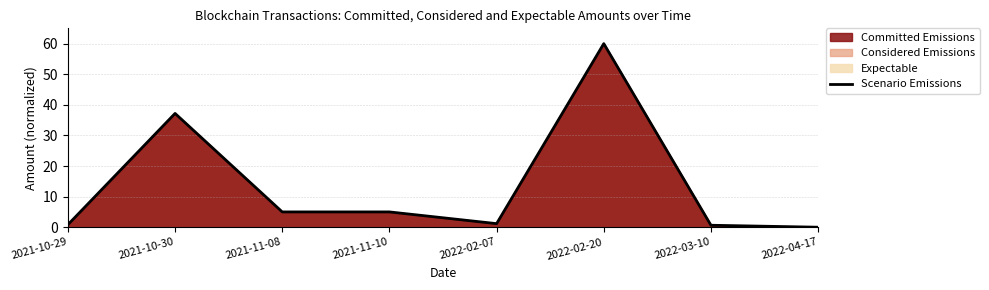

Rank the categories by value from lowest to highest.

2022-04-17, 2022-03-10, 2021-10-29, 2022-02-07, 2021-11-08, 2021-11-10, 2021-10-30, 2022-02-20